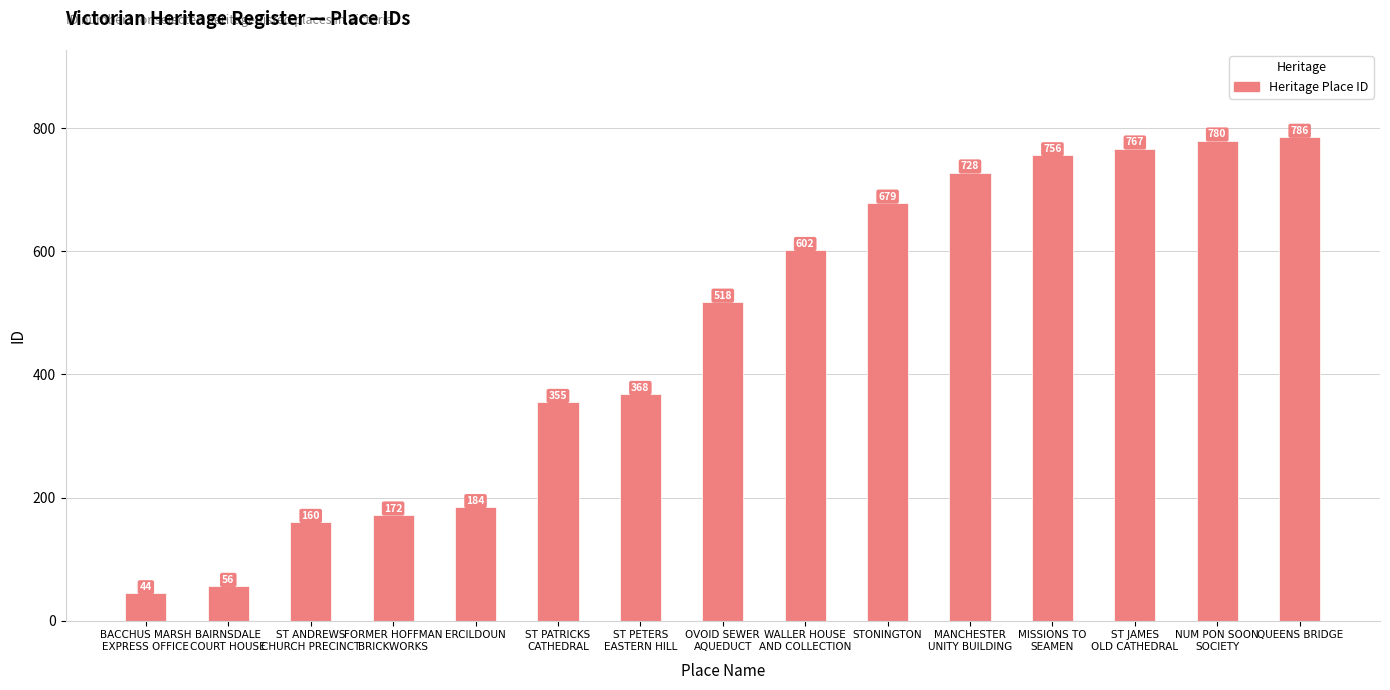

What is the label of the 13th bar from the left?

ST JAMES
OLD CATHEDRAL